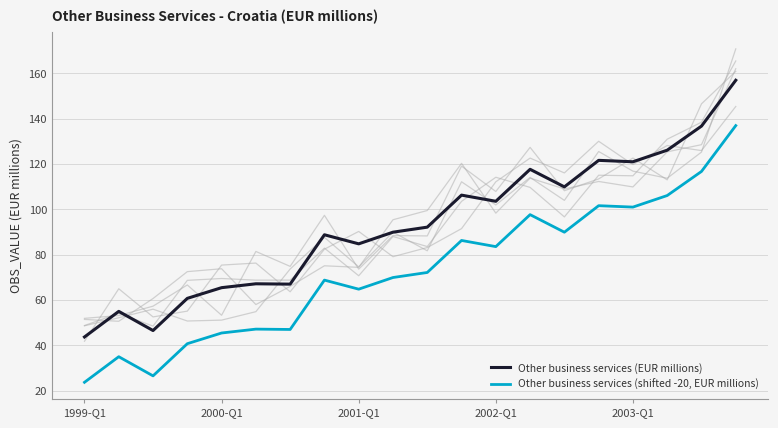

True or false: Other business services (shifted -20, EUR millions) and Other business services (EUR millions) intersect in this chart.

False